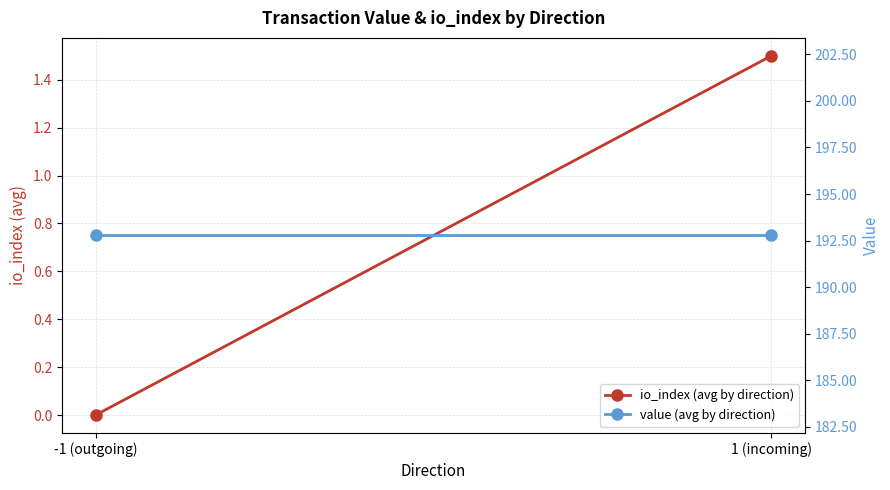

Reading right to left, extract all data points from this chart.

io_index (avg by direction): 1.5	0.0
value (avg by direction): 192.8	192.8